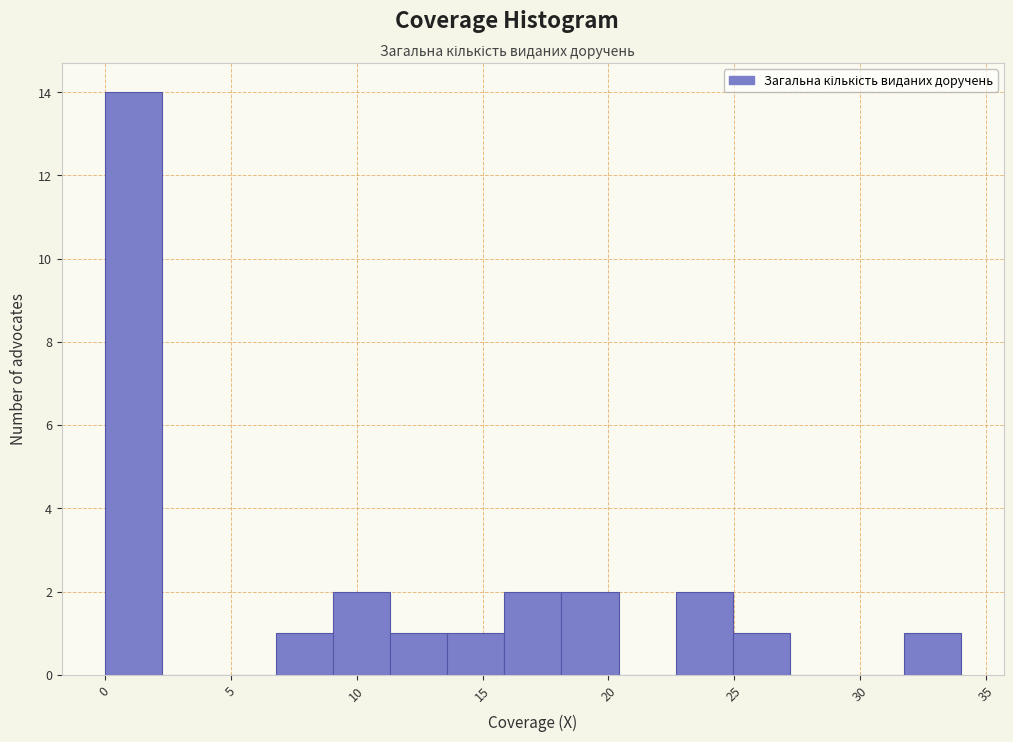

Reading left to right, list every bar in this chart as the range it spans on the x-axis followed by its height. Neither the bar edges nor the heights are printed on the chart, so give them approximately, as read against the axes.

0.0 to 2.5: 14
2.5 to 4.5: 0
4.5 to 7.0: 0
7.0 to 9.0: 1
9.0 to 11.5: 2
11.5 to 13.5: 1
13.5 to 16.0: 1
16.0 to 18.0: 2
18.0 to 20.5: 2
20.5 to 22.5: 0
22.5 to 25.0: 2
25.0 to 27.0: 1
27.0 to 29.5: 0
29.5 to 31.5: 0
31.5 to 34.0: 1